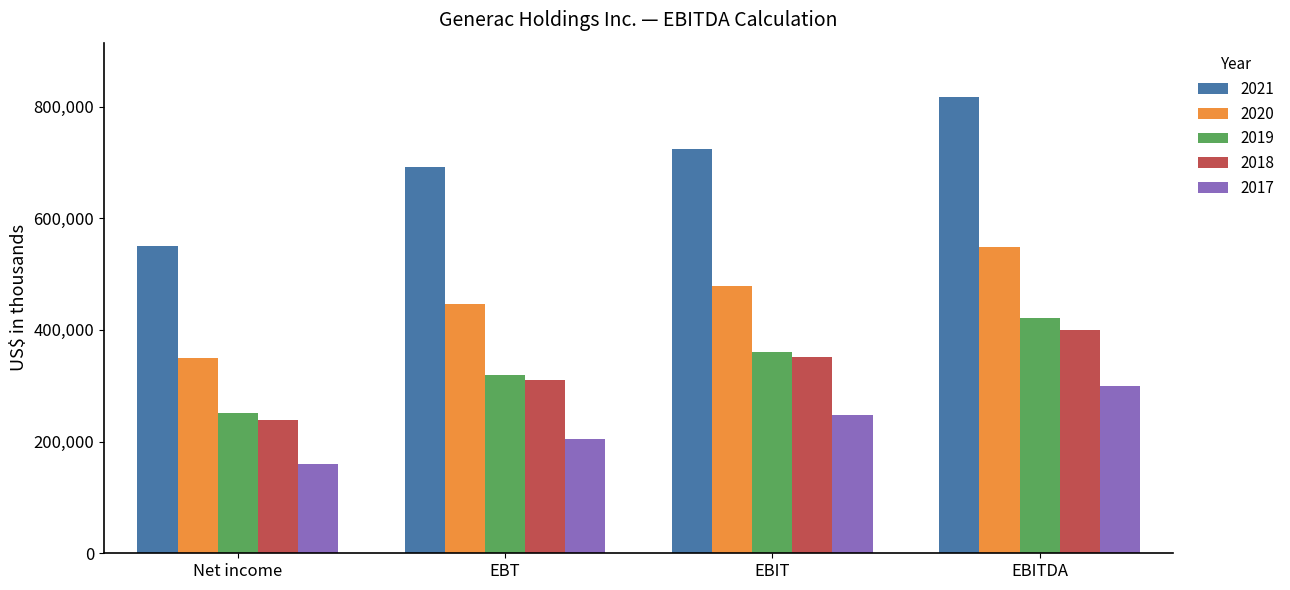

What is the sum of the 2018 values at EBITDA and Net income?

637697